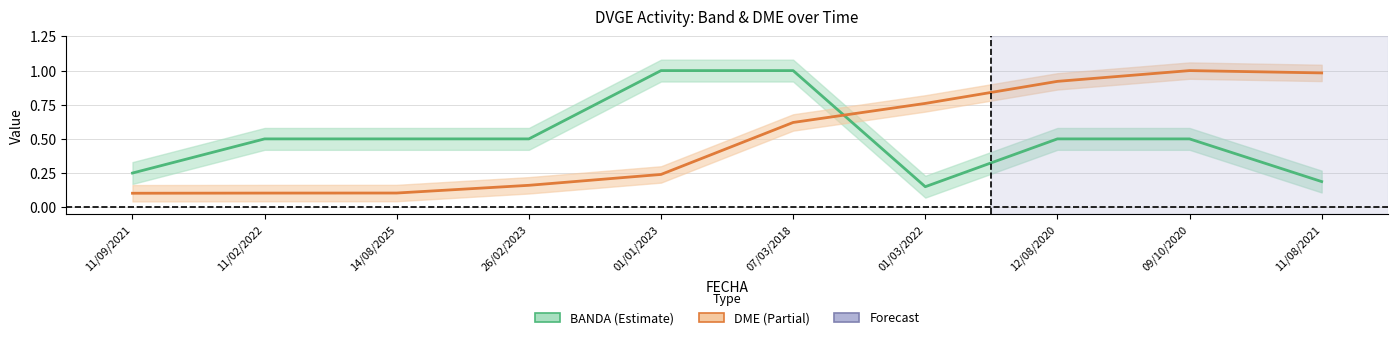

Reading left to right, transcribe all the data shown in this chart.

BANDA: 0.2	0.5	0.5	0.5	1.0	1.0	0.1	0.5	0.5	0.2
DME: 0.1	0.1	0.1	0.2	0.2	0.6	0.8	0.9	1.0	1.0